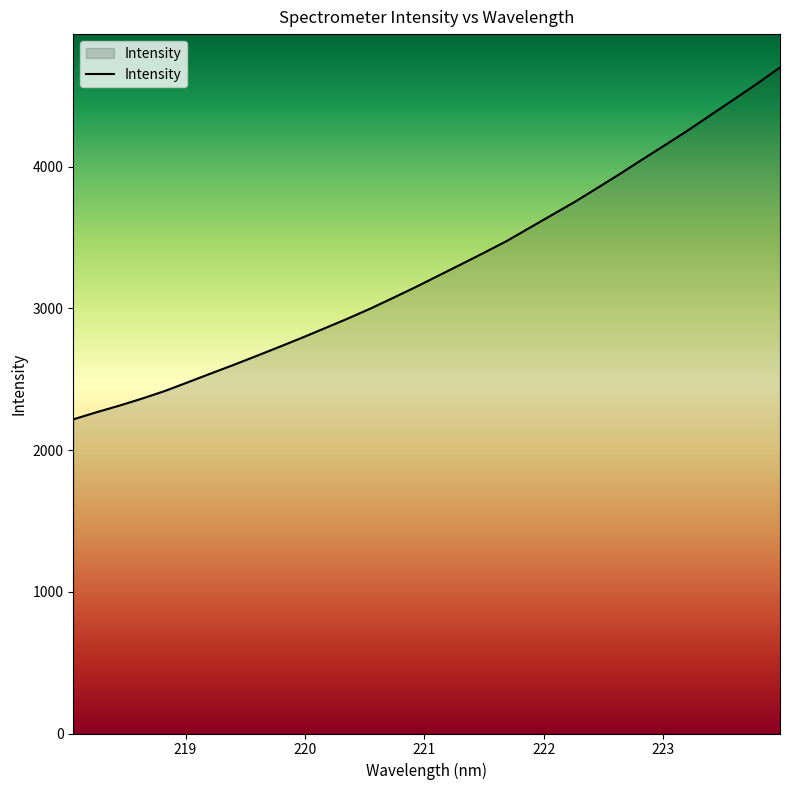

What is the smallest value displayed?

2216.7